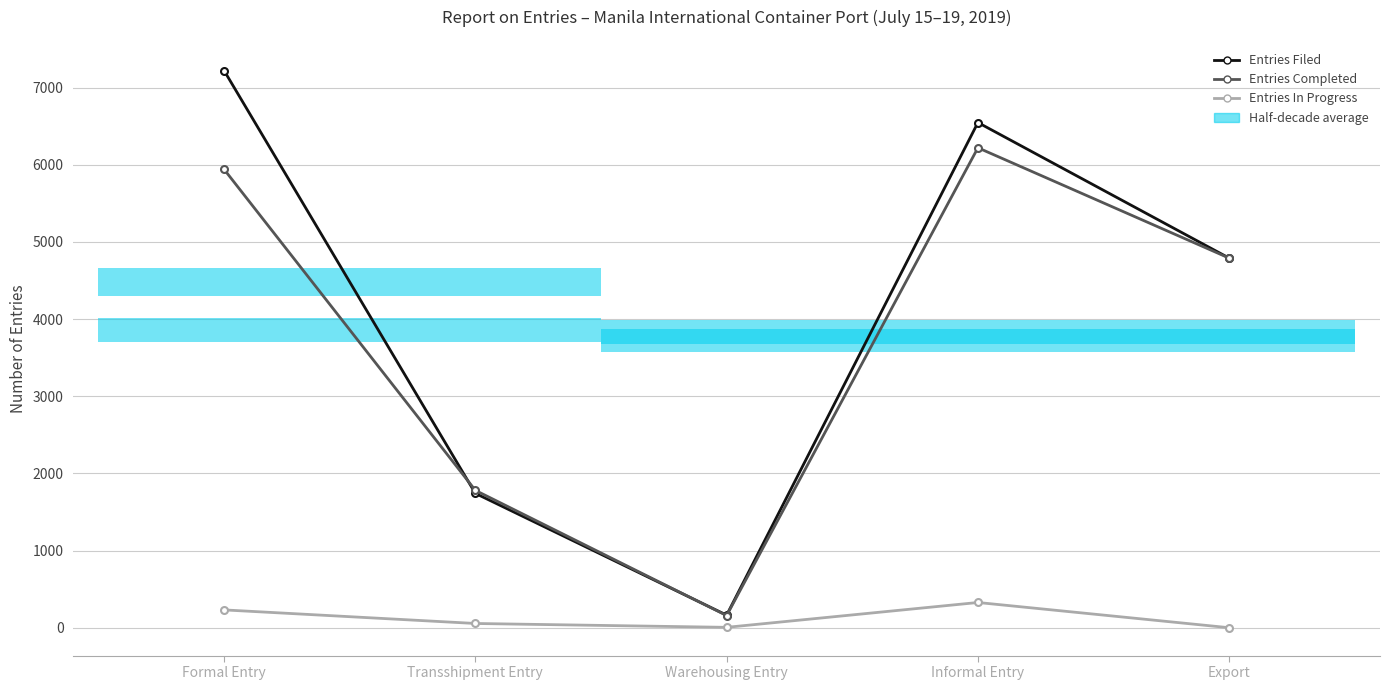

At which label does Entries In Progress reach its minimum?

Export